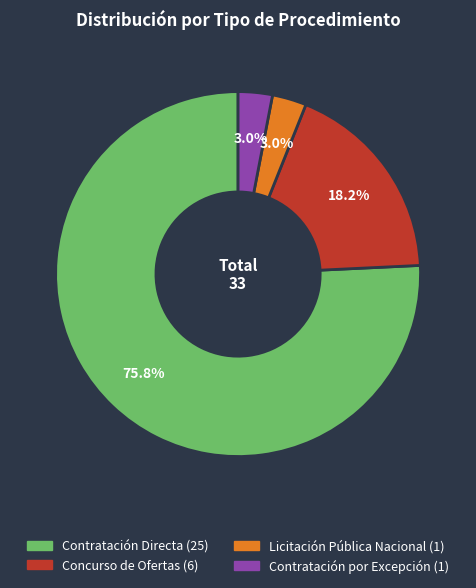

Does Contratación por Excepción account for over 50% of the chart?

No